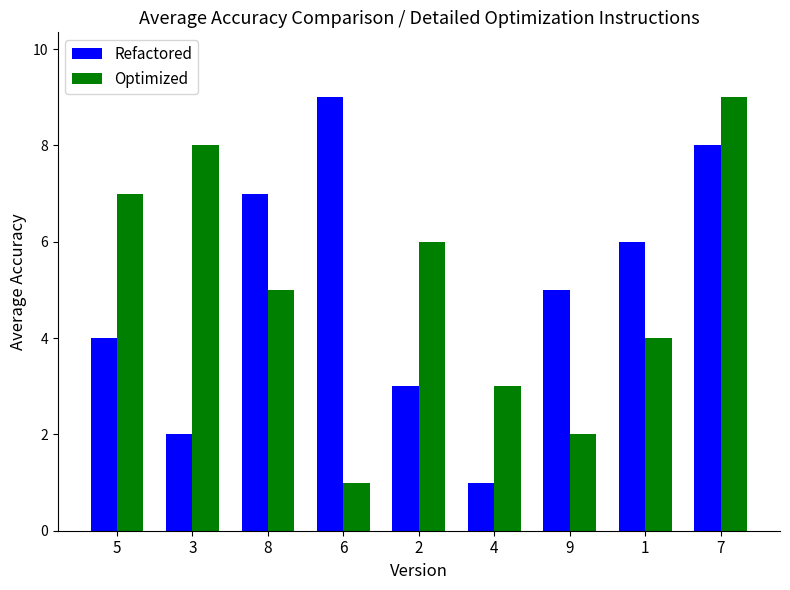

At which label does Optimized reach its minimum?

6